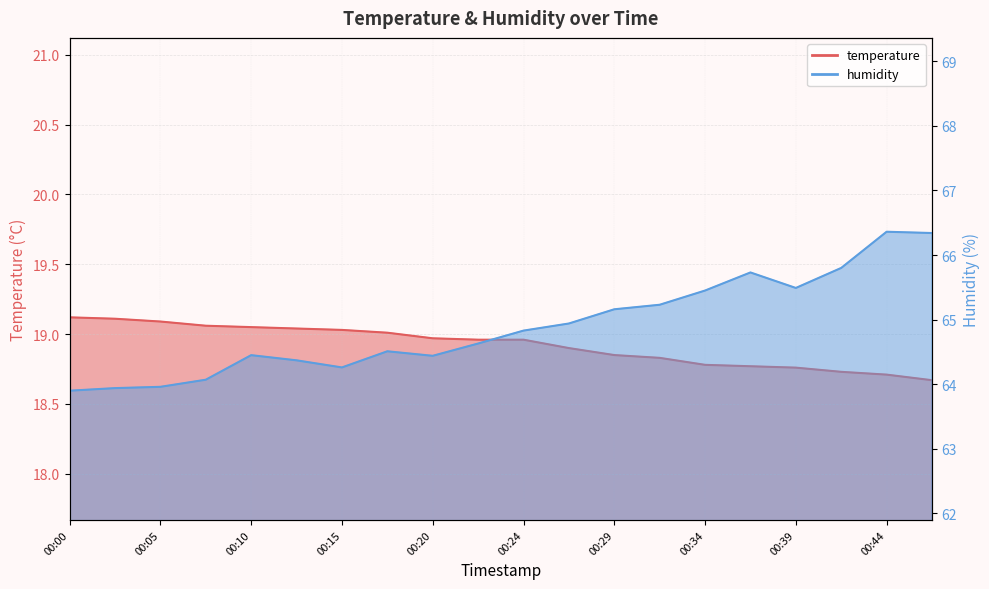

At which category is the sum across all series the highest?

00:44